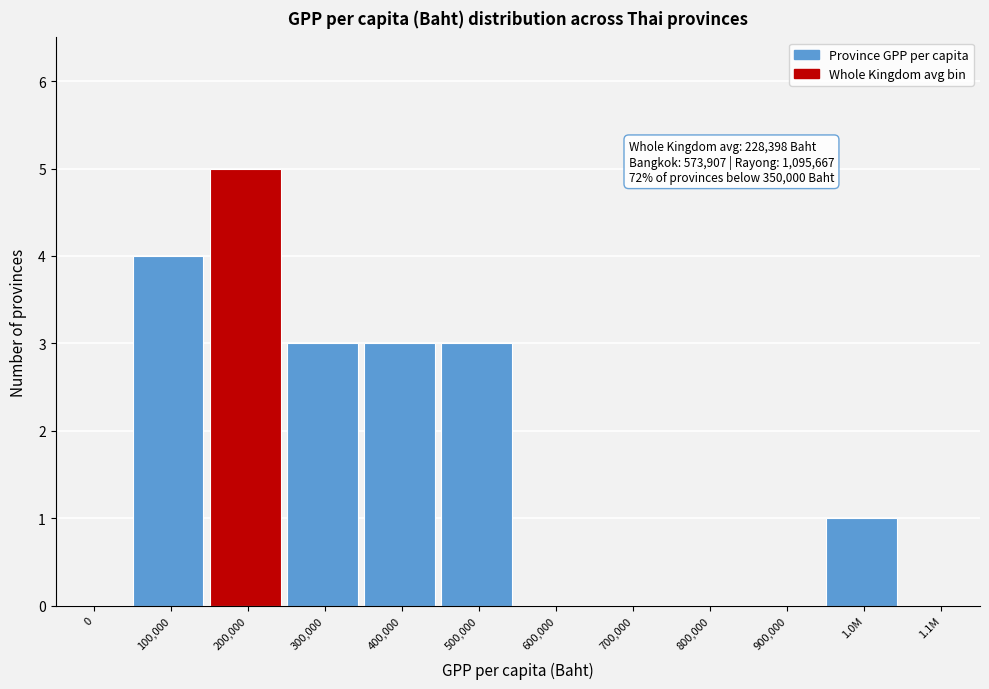

Reading left to right, list all the values displayed in this chart.

0=0	100,000=4	200,000=5	300,000=3	400,000=3	500,000=3	600,000=0	700,000=0	800,000=0	900,000=0	1.0M=1	1.1M=0